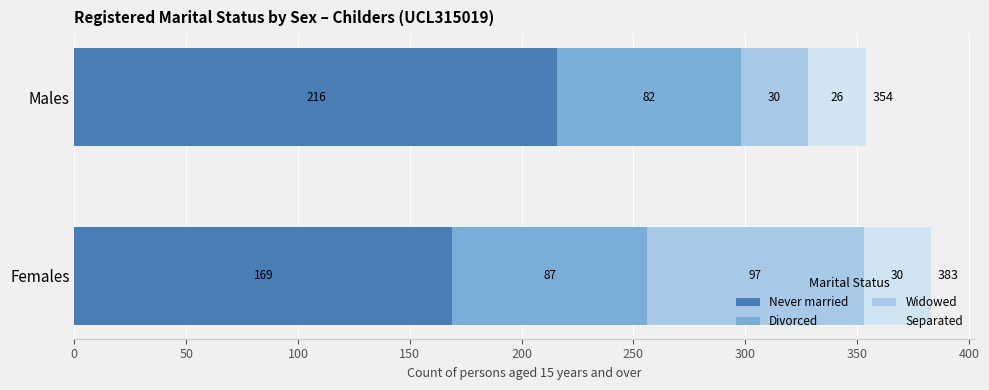

At which label does Never married reach its peak?

Males